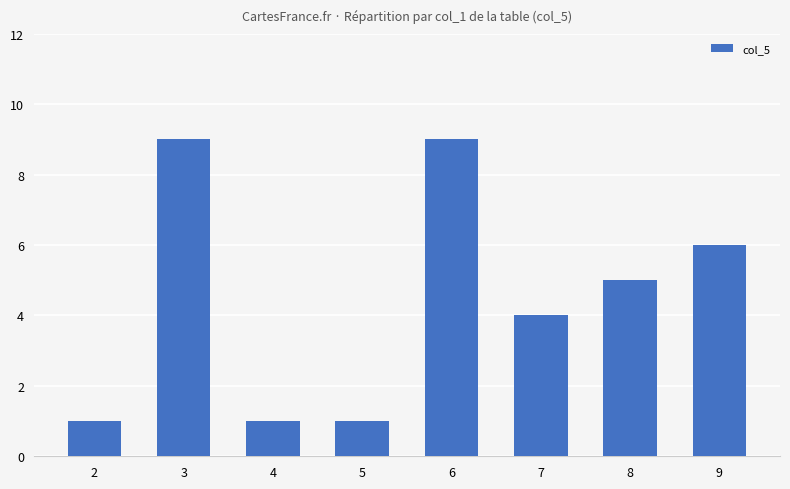

What is the ratio of the value at 8 to the value at 6?

0.6